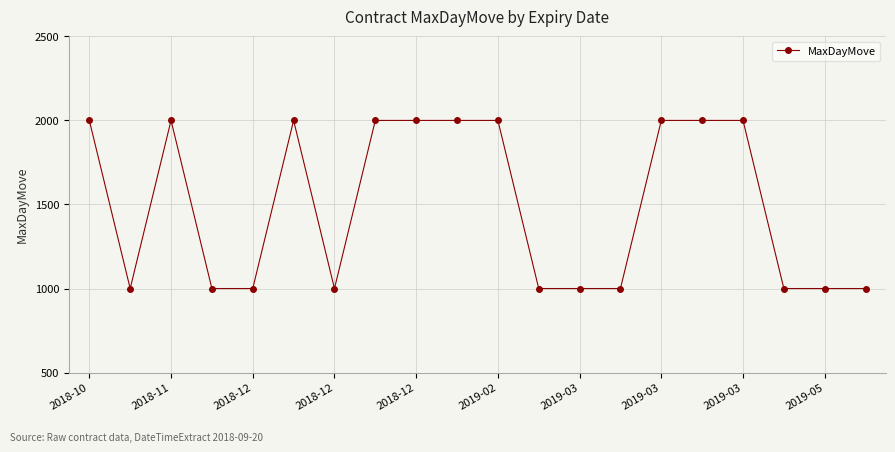

What is the value of the 18th point from the left?

1000